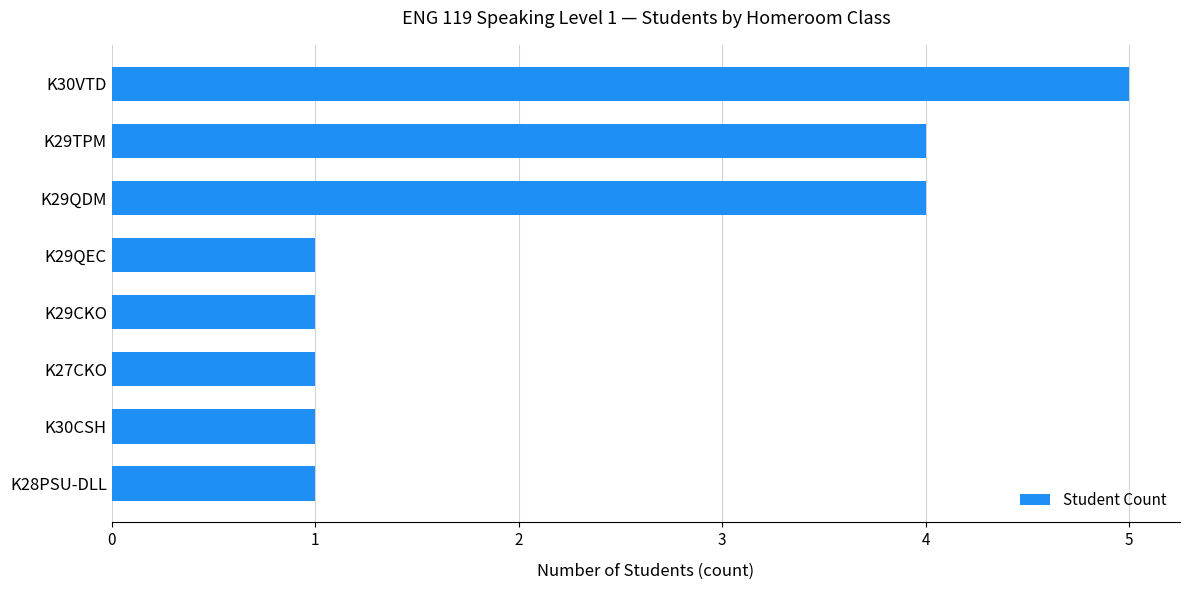

Read the value at K29QDM.

4